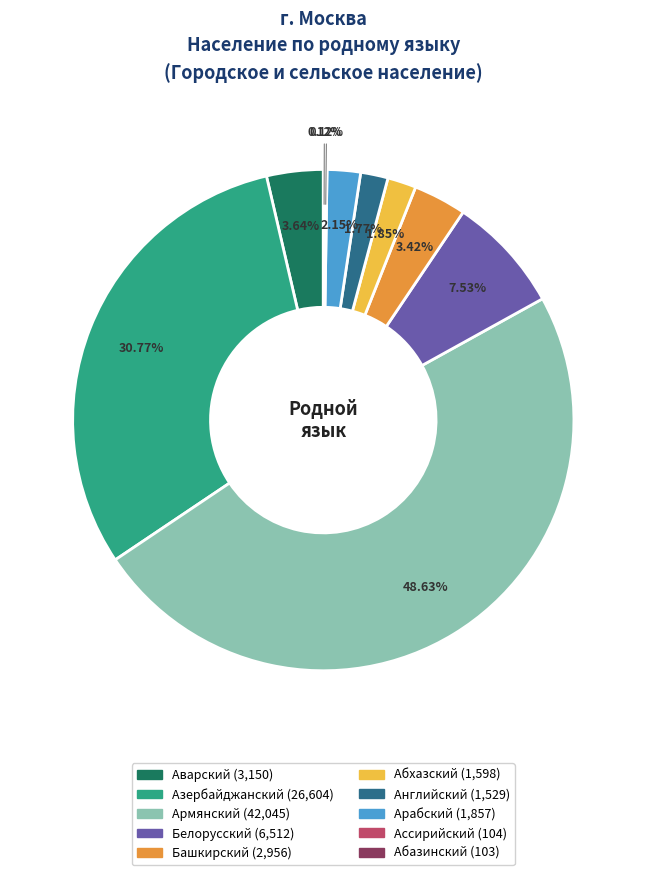

Which slice is the largest?

Армянский